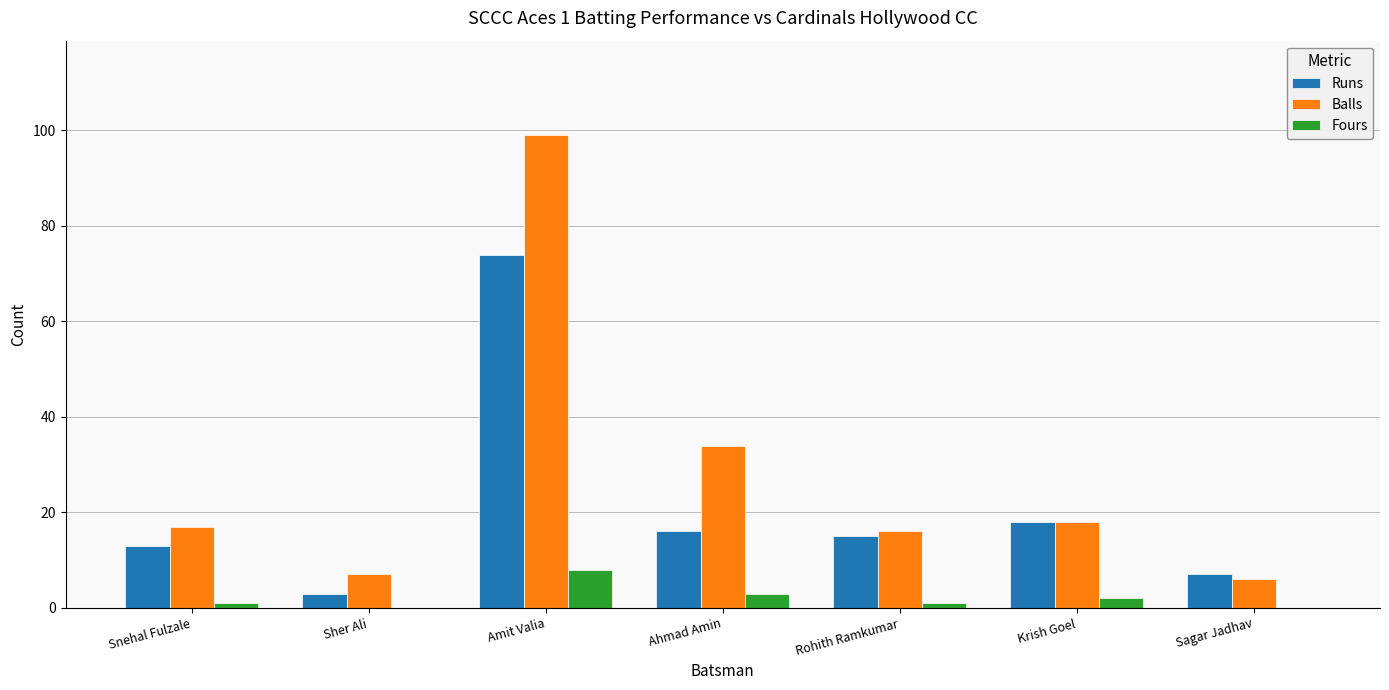

True or false: Balls has a value of 7 at Sher Ali.

True